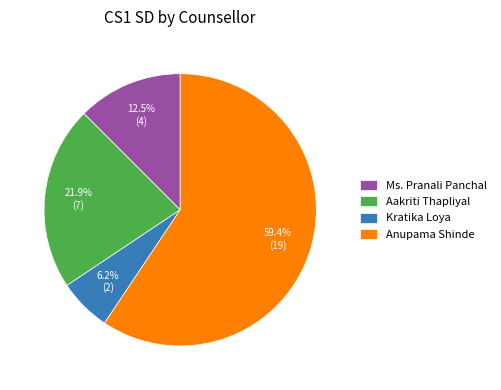

Count the number of slices in the pie.

4